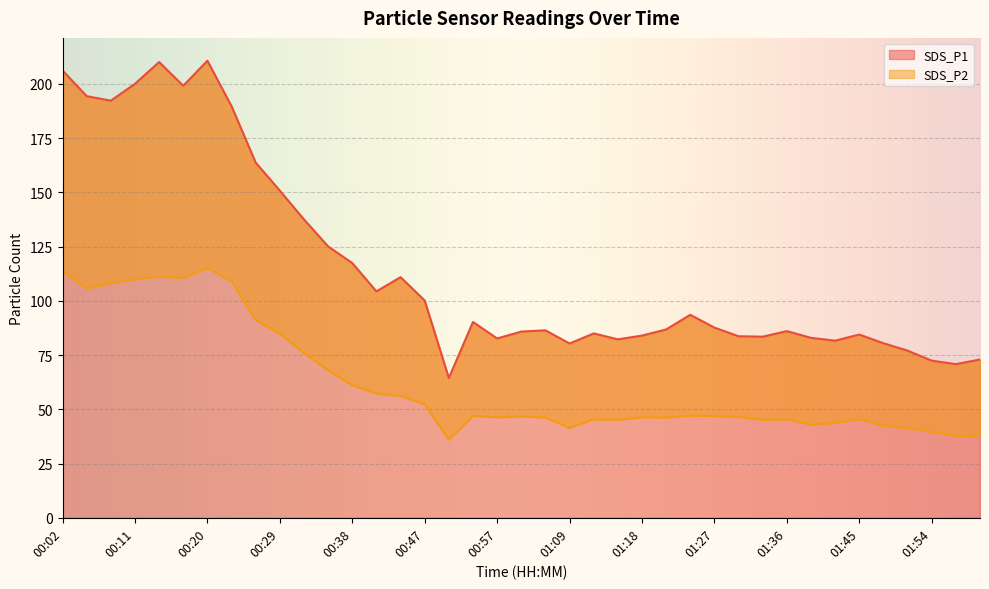

What is the minimum value for SDS_P1?

64.4